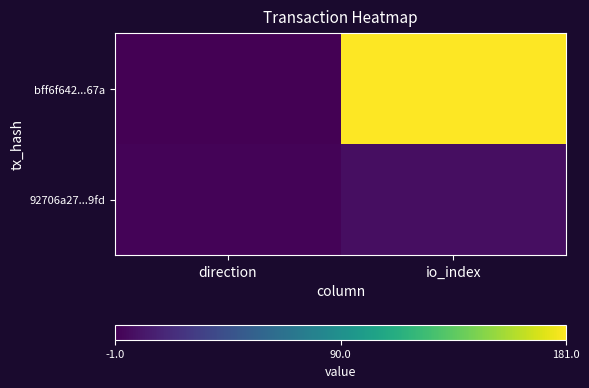

What is the difference between the highest and lowest values at io_index?

175